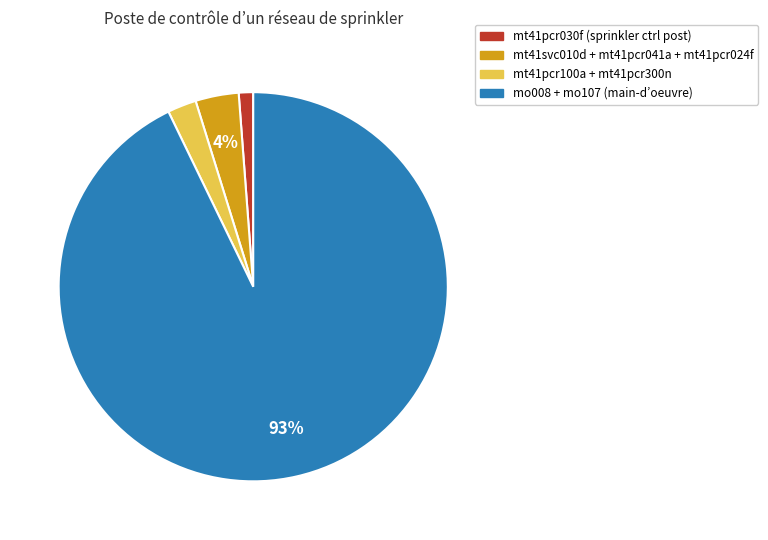

Is there any slice that represents more than half of the pie?

Yes